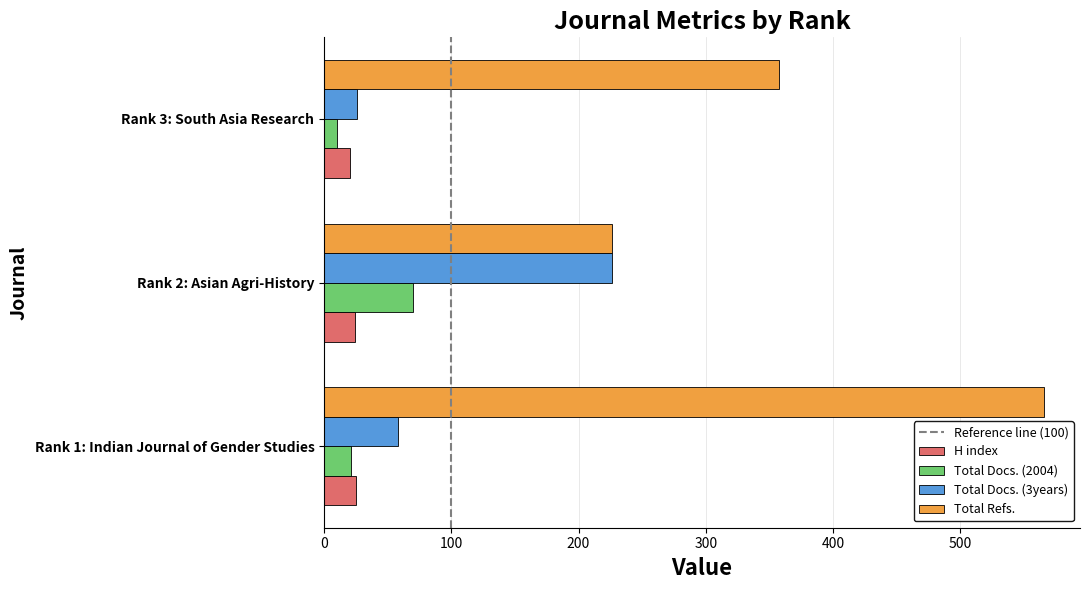

What is the maximum value for Total Docs. (2004)?

70